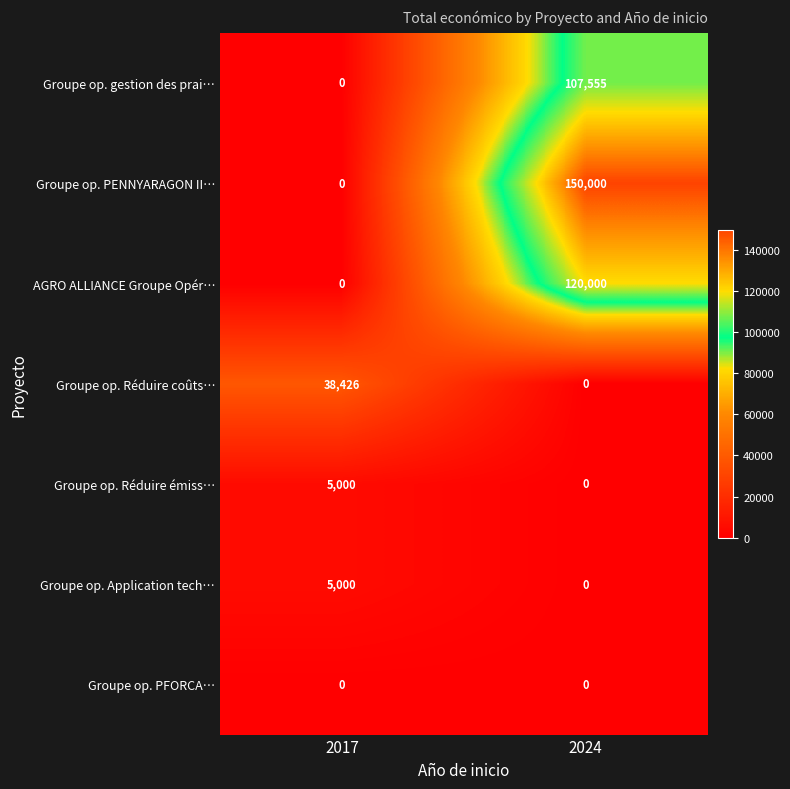

Reading right to left, what are all the values shown in this chart?

Groupe op. gestion des prai…: 107555	0
Groupe op. PENNYARAGON II…: 150000	0
AGRO ALLIANCE Groupe Opér…: 120000	0
Groupe op. Réduire coûts…: 0	38426
Groupe op. Réduire émiss…: 0	5000
Groupe op. Application tech…: 0	5000
Groupe op. PFORCA…: 0	0